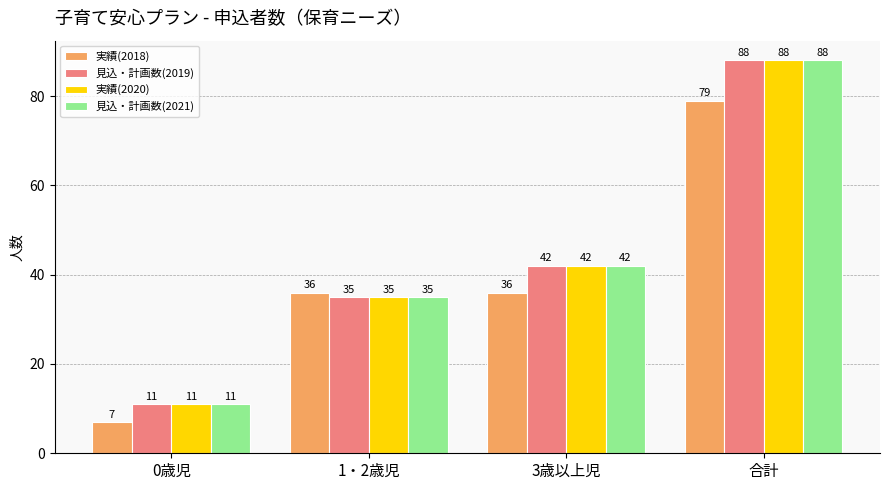

What position from the right is 0歳児?

4